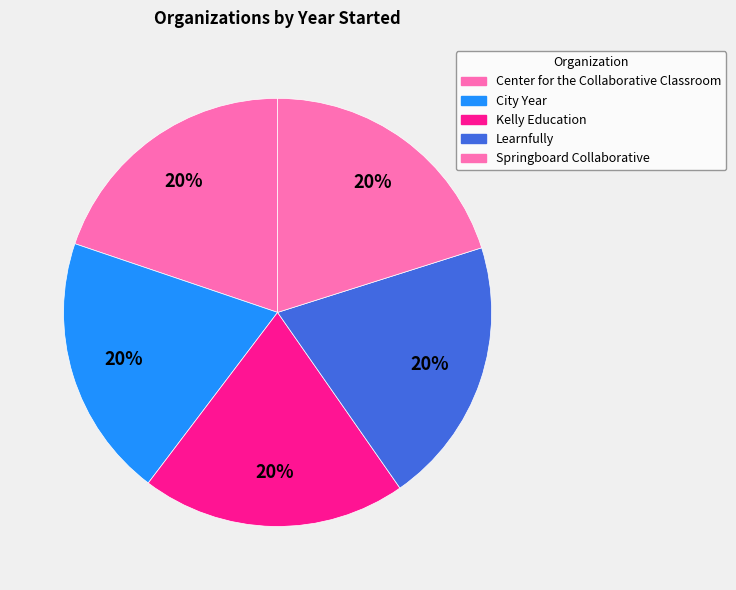

The Learnfully slice represents 9% of the pie. True or false?

False